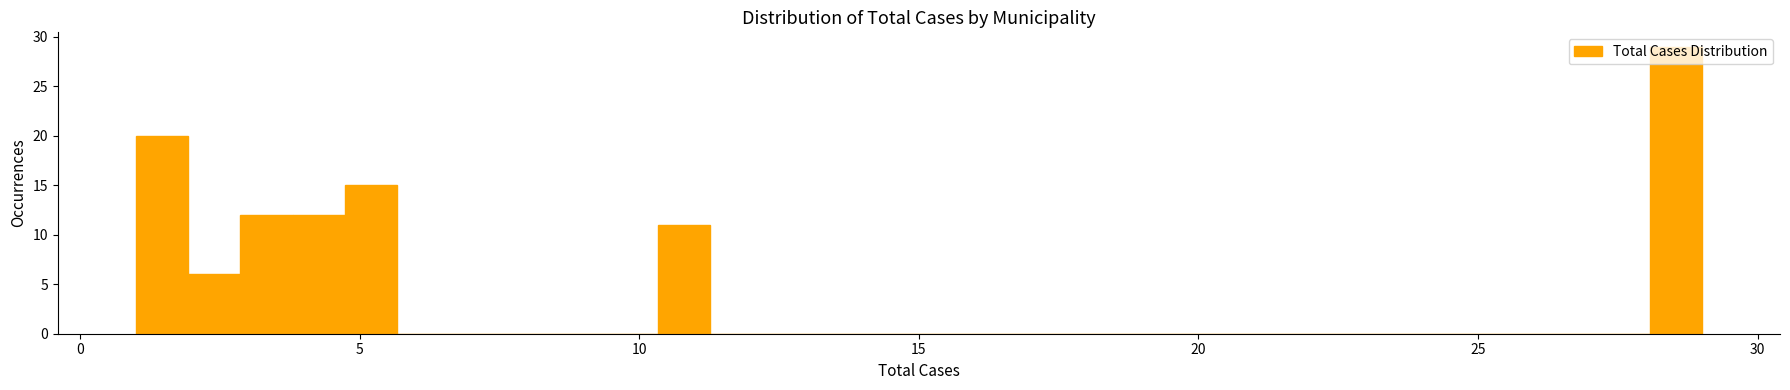

Around what value on the x-axis is the tallest bar? Give the approximate position of its centre, as read against the axis.

28.5